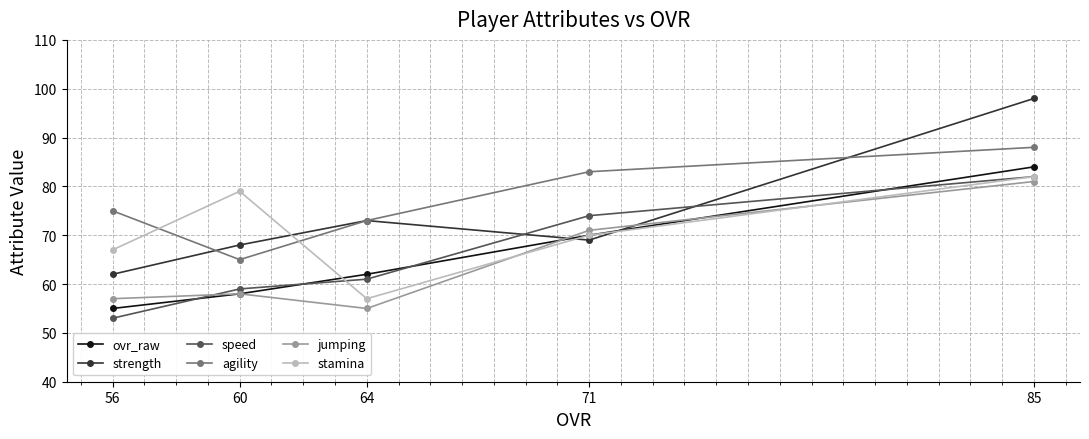

Where is the first local maximum for jumping?

60